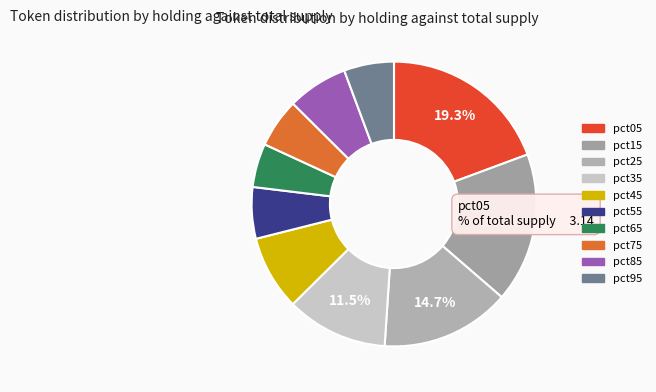

To the nearest percent, what percentage of the pie is pct35?

12%